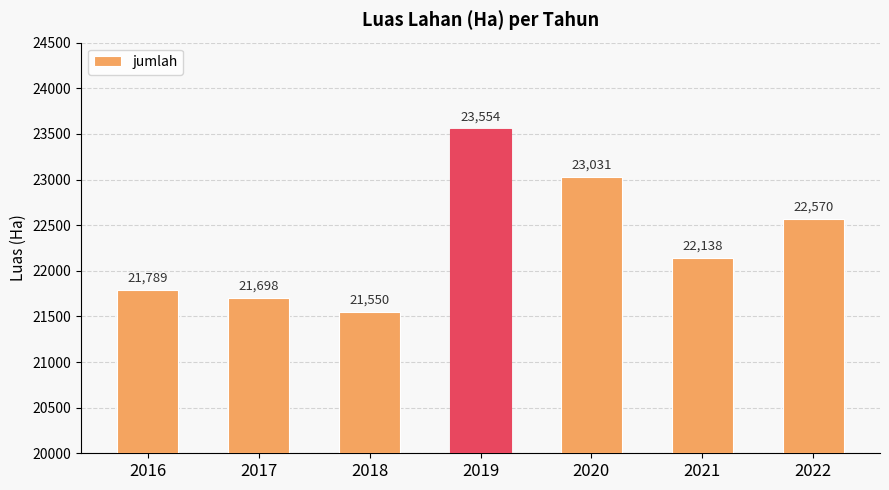

At which label is the value closest to 22552?

2022